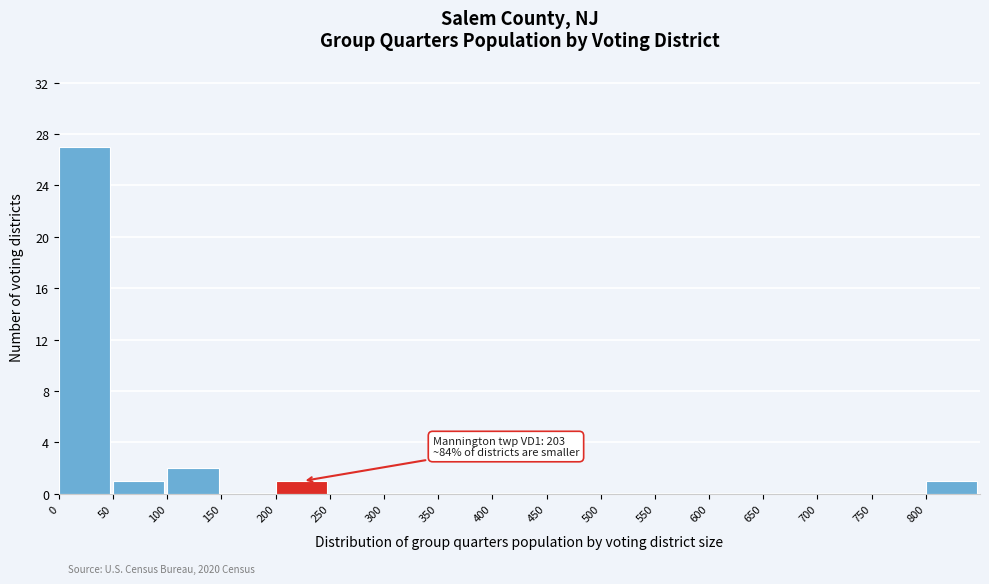

Over which range of the x-axis is the bar tallest?

0 to 50